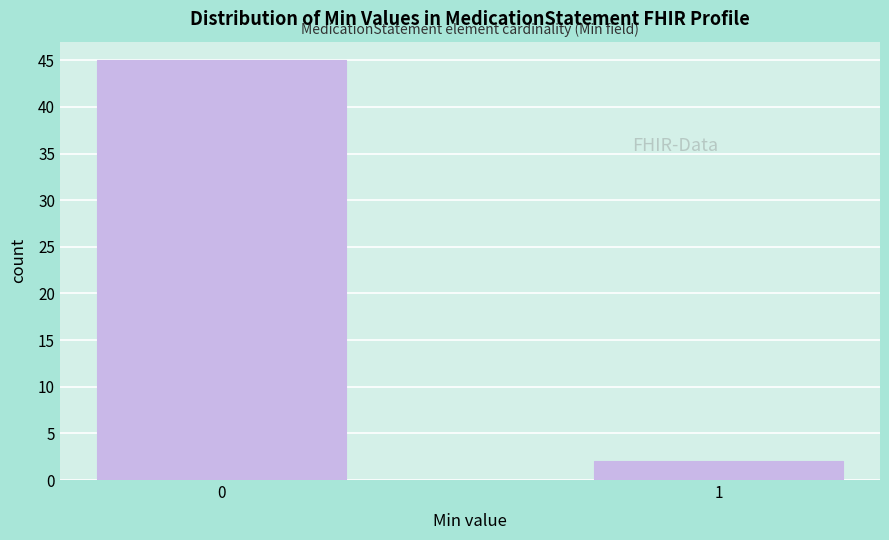

Reading right to left, transcribe all the data shown in this chart.

2	45